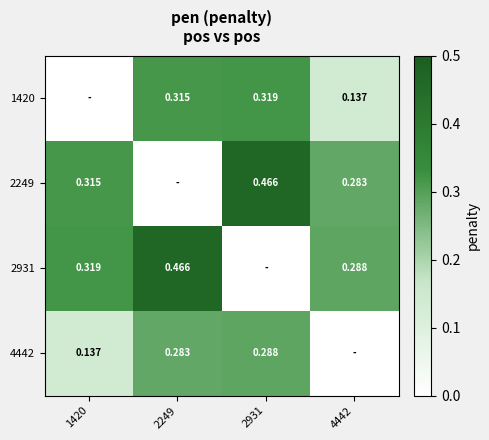

The value of 2931 at 2249 is 0.6. True or false?

False